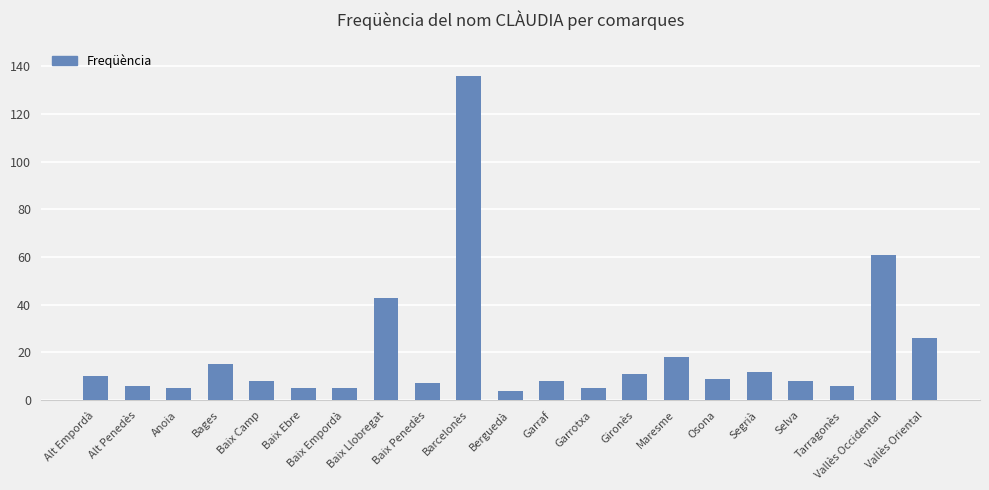

What position from the left is Baix Ebre?

6